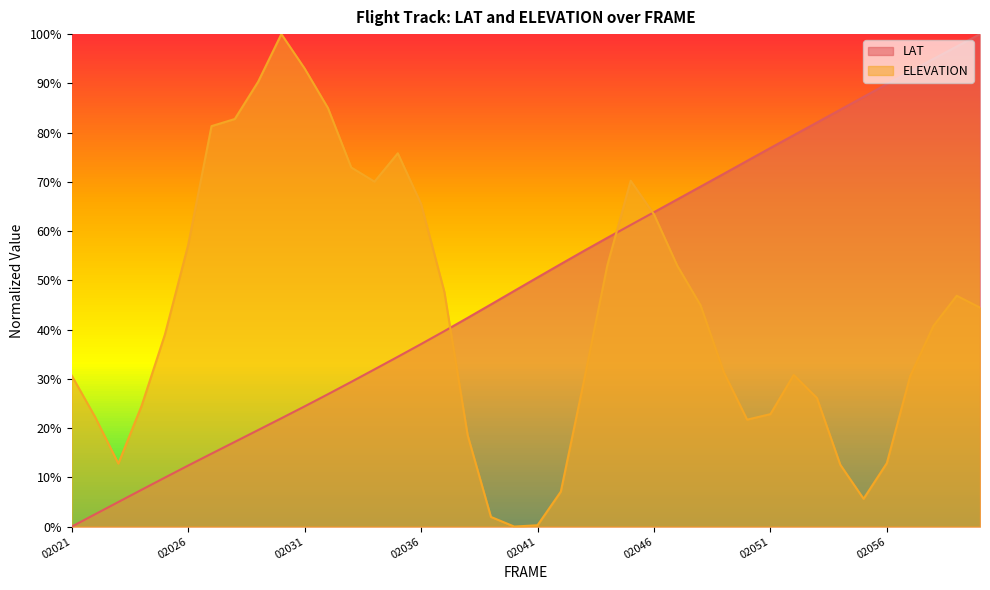

How many positive values does the ELEVATION series have?

39